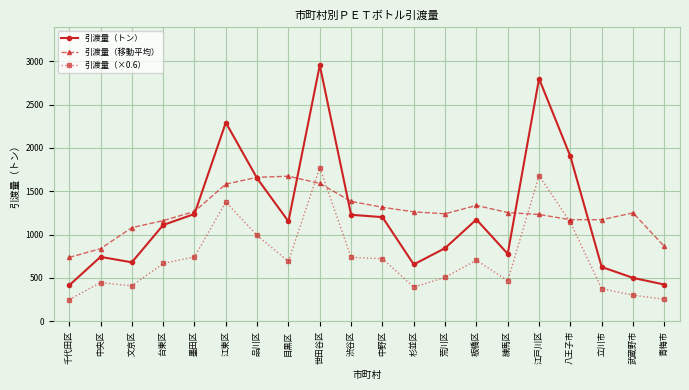

Where is the first local maximum for 引渡量（トン）?

中央区